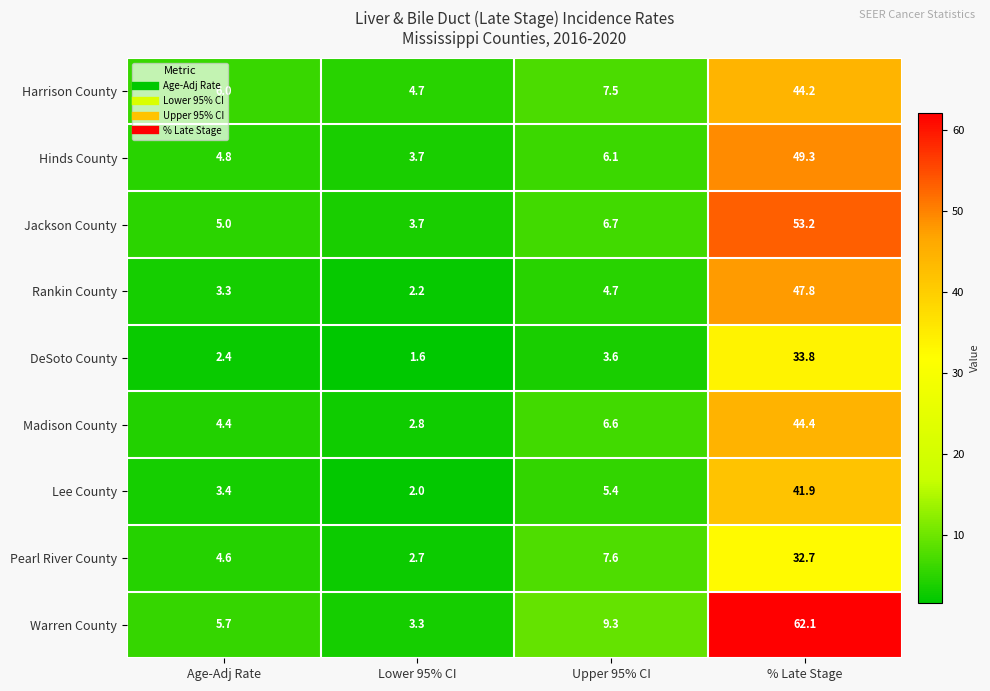

What is the difference between the maximum and minimum values in the Warren County series?

58.8